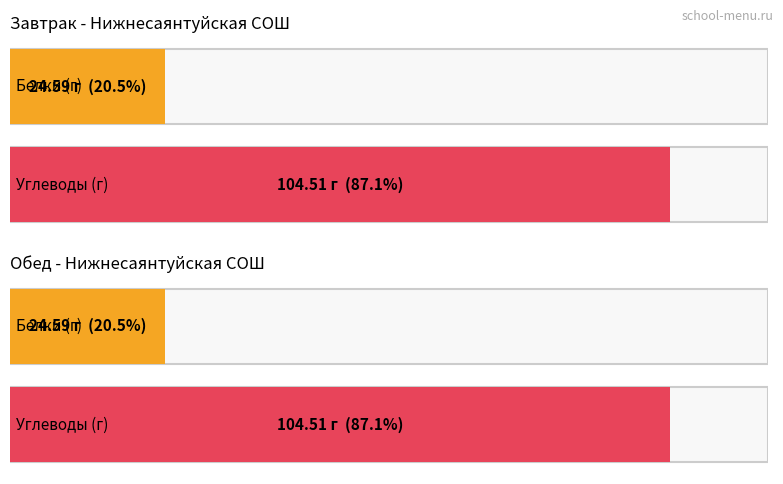

At how many categories does at least one series exceed 22?

4